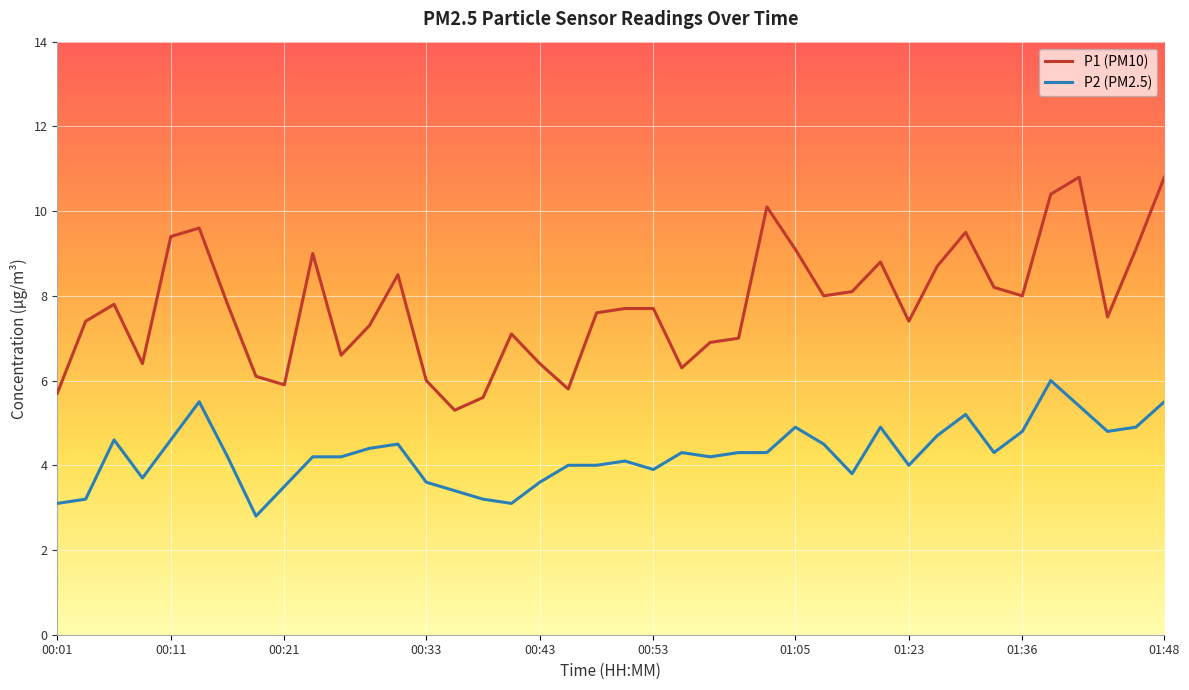

List the series in order of their peak value, highest first.

P1 (PM10), P2 (PM2.5)